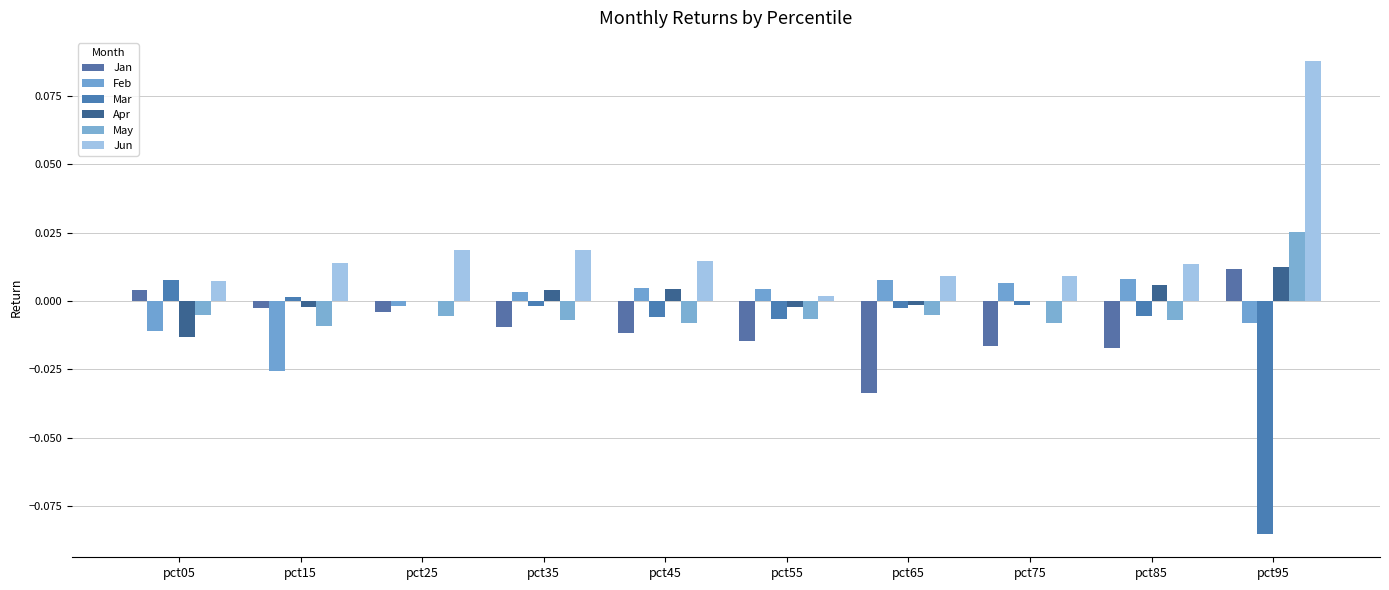

Reading right to left, transcribe all the data shown in this chart.

Jan: pct95=0.0	pct85=-0.0	pct75=-0.0	pct65=-0.0	pct55=-0.0	pct45=-0.0	pct35=-0.0	pct25=-0.0	pct15=-0.0	pct05=0.0
Feb: pct95=-0.0	pct85=0.0	pct75=0.0	pct65=0.0	pct55=0.0	pct45=0.0	pct35=0.0	pct25=-0.0	pct15=-0.0	pct05=-0.0
Mar: pct95=-0.1	pct85=-0.0	pct75=-0.0	pct65=-0.0	pct55=-0.0	pct45=-0.0	pct35=-0.0	pct25=-0.0	pct15=0.0	pct05=0.0
Apr: pct95=0.0	pct85=0.0	pct75=-0.0	pct65=-0.0	pct55=-0.0	pct45=0.0	pct35=0.0	pct25=-0.0	pct15=-0.0	pct05=-0.0
May: pct95=0.0	pct85=-0.0	pct75=-0.0	pct65=-0.0	pct55=-0.0	pct45=-0.0	pct35=-0.0	pct25=-0.0	pct15=-0.0	pct05=-0.0
Jun: pct95=0.1	pct85=0.0	pct75=0.0	pct65=0.0	pct55=0.0	pct45=0.0	pct35=0.0	pct25=0.0	pct15=0.0	pct05=0.0